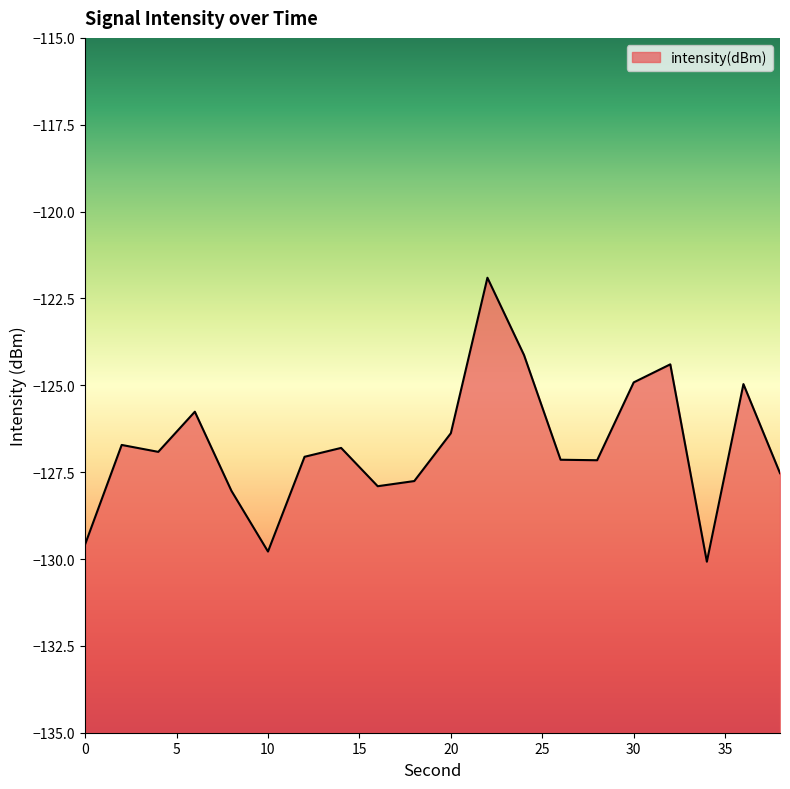

True or false: the data has more than 2 interior local peaks.

True